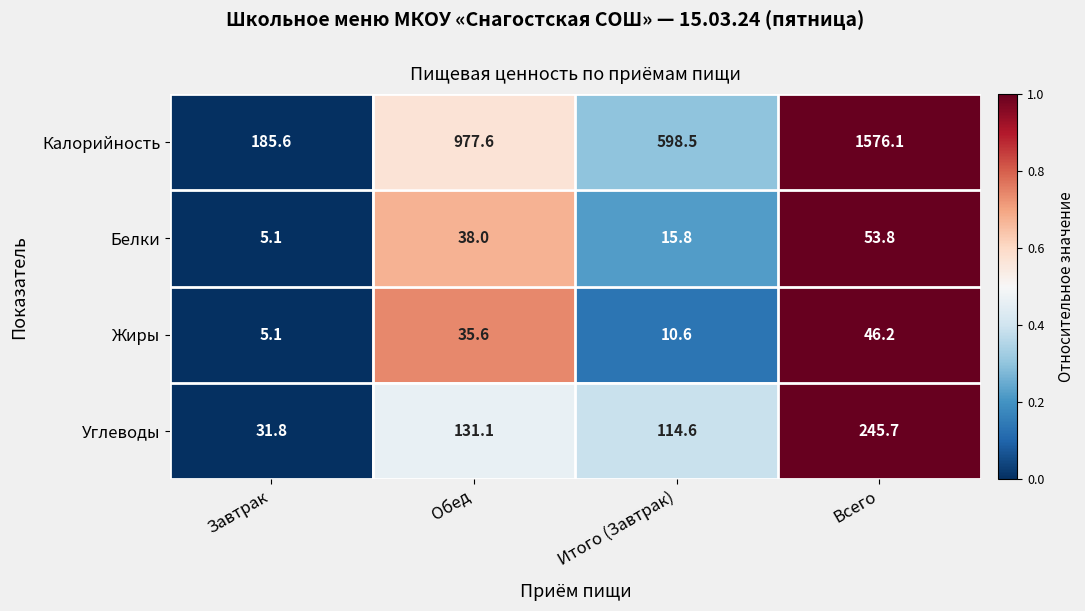

What is the sum of all Белки values?

112.7